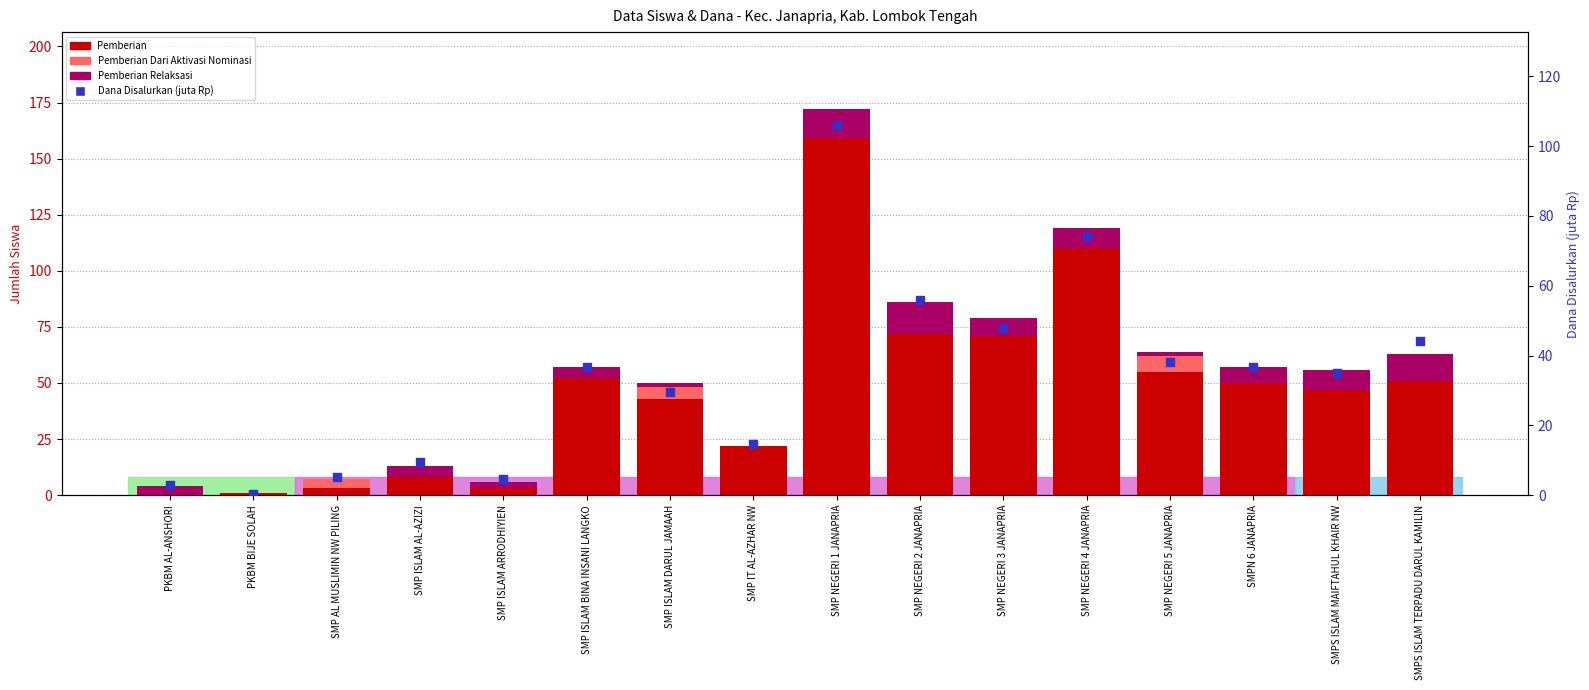

Is the value of Pemberian Relaksasi at SMP ISLAM DARUL JAMAAH greater than the value of Pemberian at PKBM AL-ANSHORI?

Yes